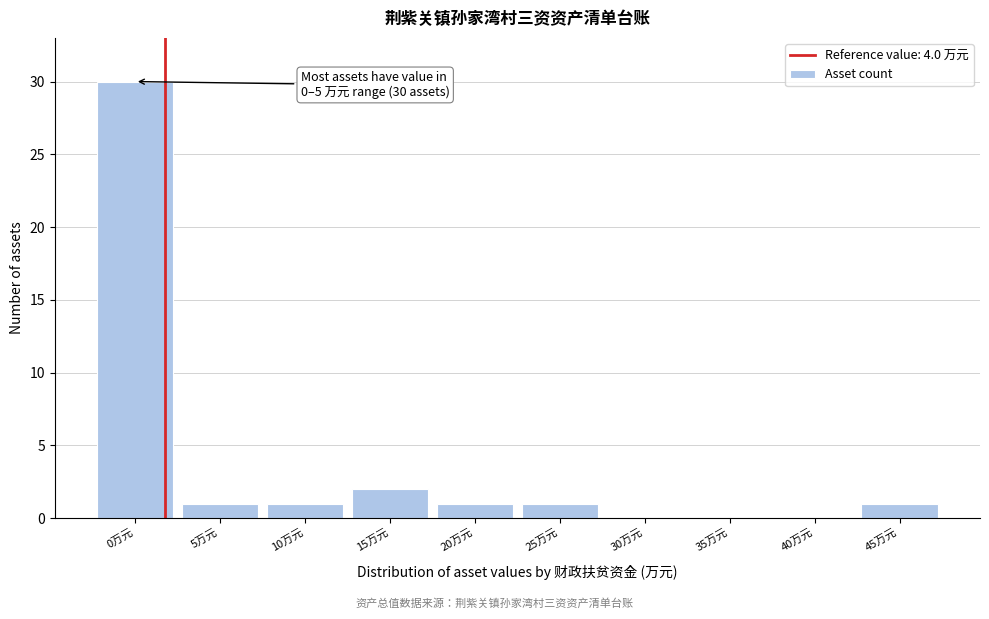

Reading left to right, what are all the values shown in this chart?

0万元=30	5万元=1	10万元=1	15万元=2	20万元=1	25万元=1	30万元=0	35万元=0	40万元=0	45万元=1